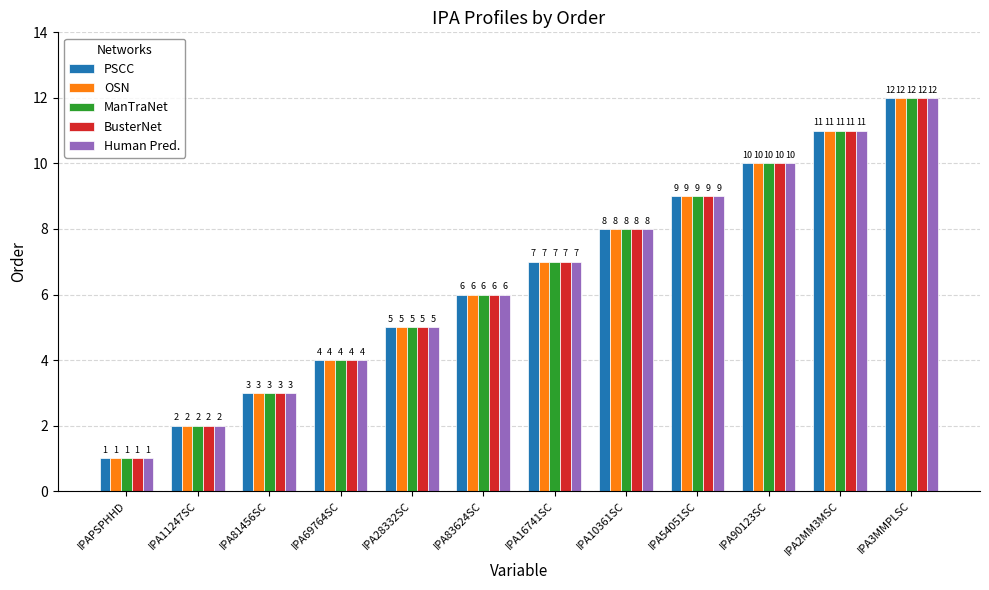

Does the chart contain any negative values?

No